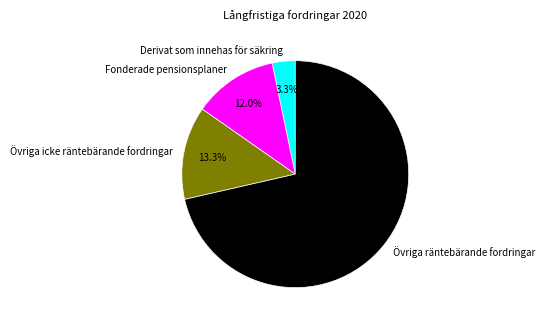

Rank the categories by value from highest to lowest.

Övriga räntebärande fordringar, Övriga icke räntebärande fordringar, Fonderade pensionsplaner, Derivat som innehas för säkring